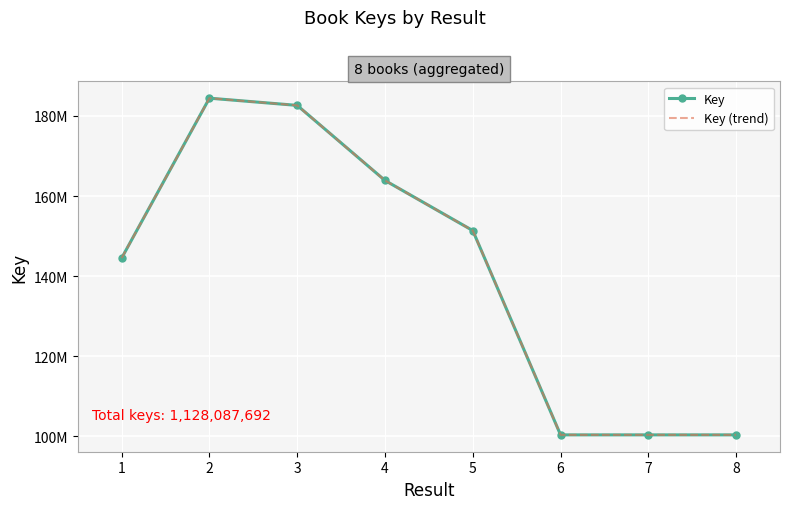

What is the sum of the Key (trend) values at 3 and 6?

283032568